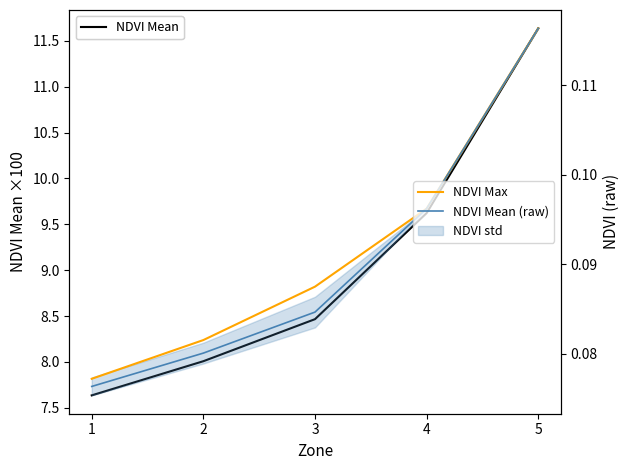

True or false: NDVI Mean (raw) and NDVI Mean cross at least once.

False